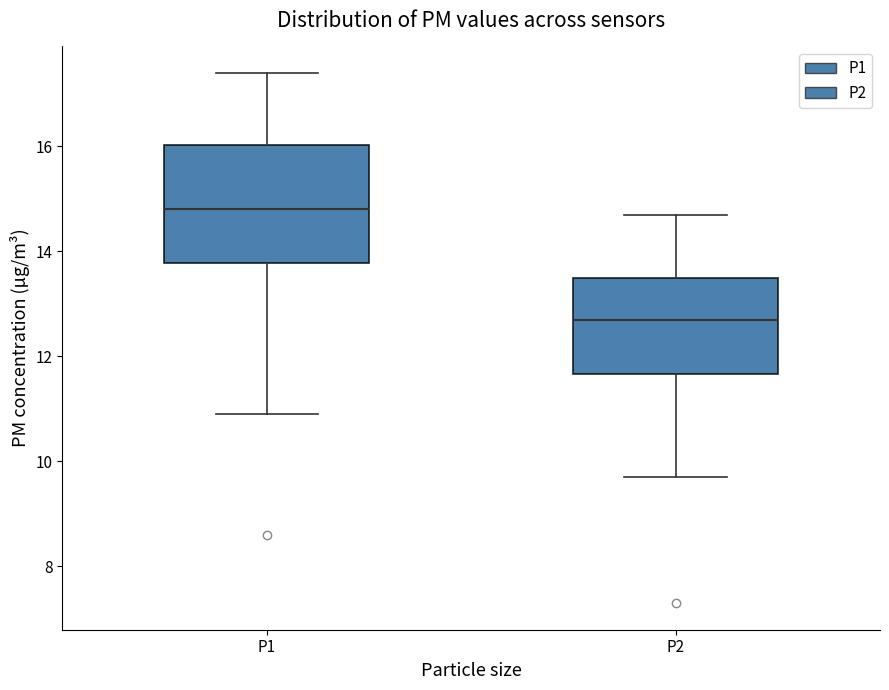

Reading left to right, transcribe this box plot: for each box, give where its median line is, the range the box spans, and where its two whiskers end, as read against the y-axis. The values are not printed on the chart, so give them approximately, as read against the axis.

P1: median 14.8, box 13.8 to 16.0, whiskers 11.0 to 17.4
P2: median 12.8, box 11.6 to 13.6, whiskers 9.8 to 14.8